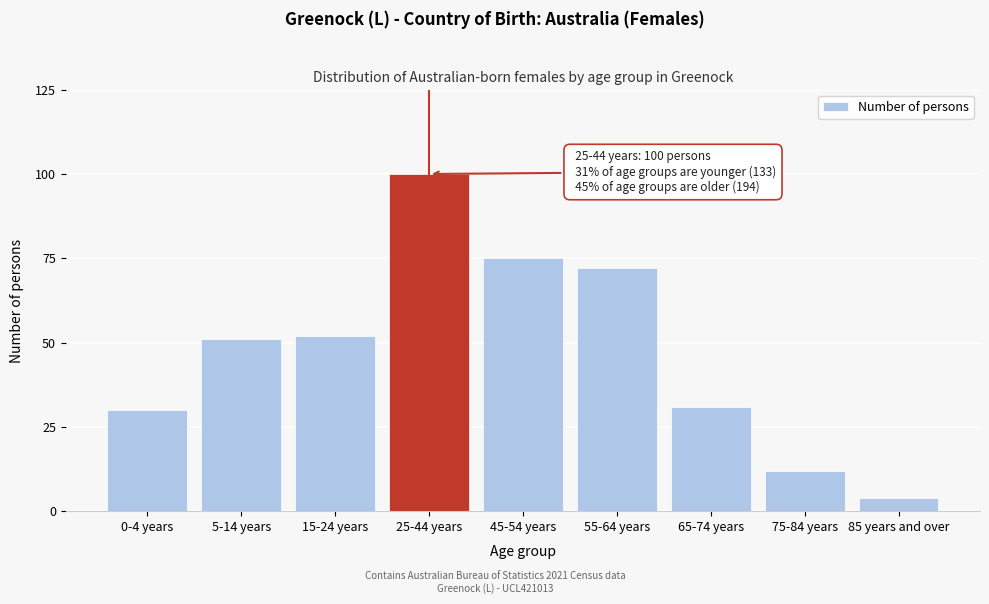

Reading right to left, transcribe all the data shown in this chart.

85 years and over=4	75-84 years=12	65-74 years=31	55-64 years=72	45-54 years=75	25-44 years=100	15-24 years=52	5-14 years=51	0-4 years=30